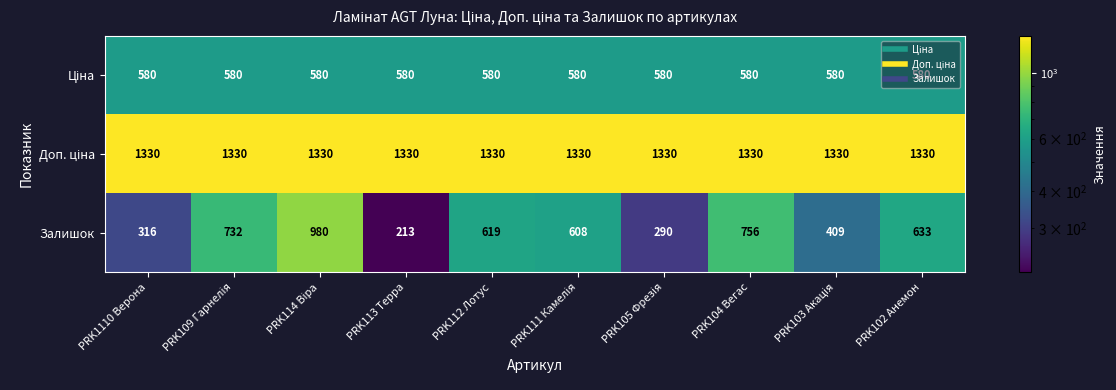

What is the greatest value displayed?

1330